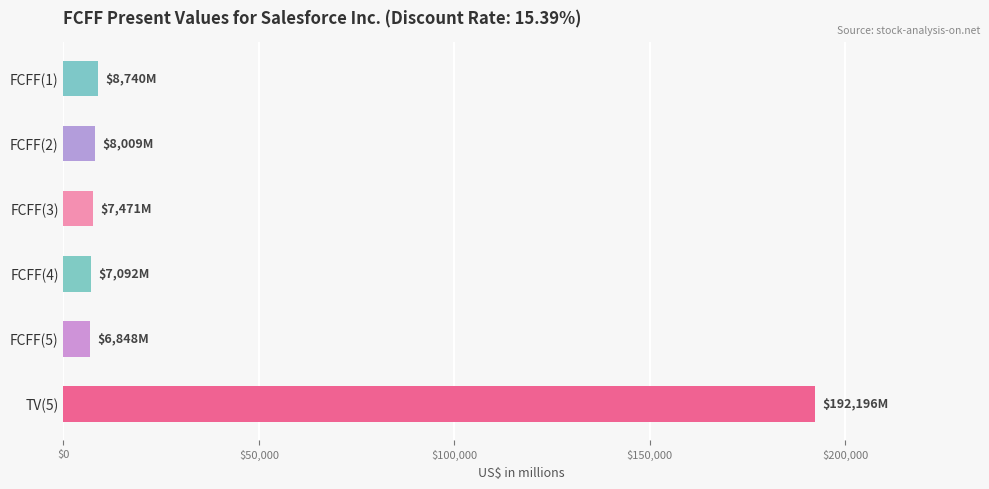

What is the label of the 4th bar from the top?

FCFF(4)